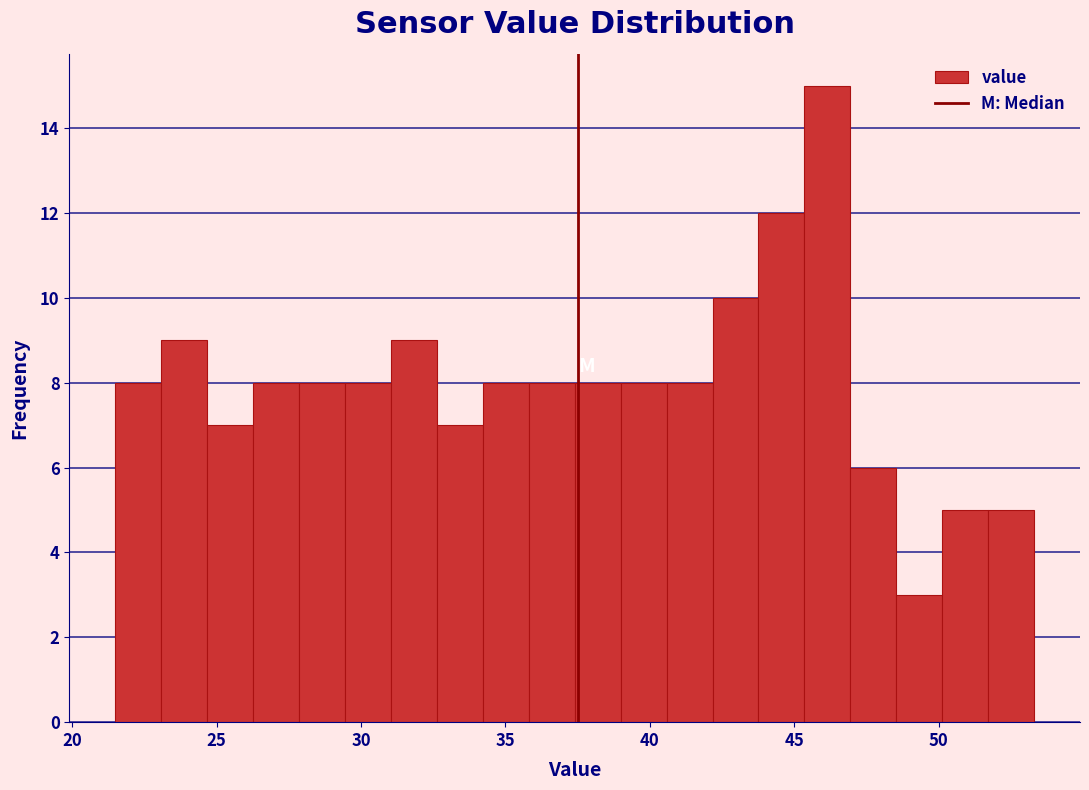

Around what value on the x-axis is the tallest bar? Give the approximate position of its centre, as read against the axis.

46.0